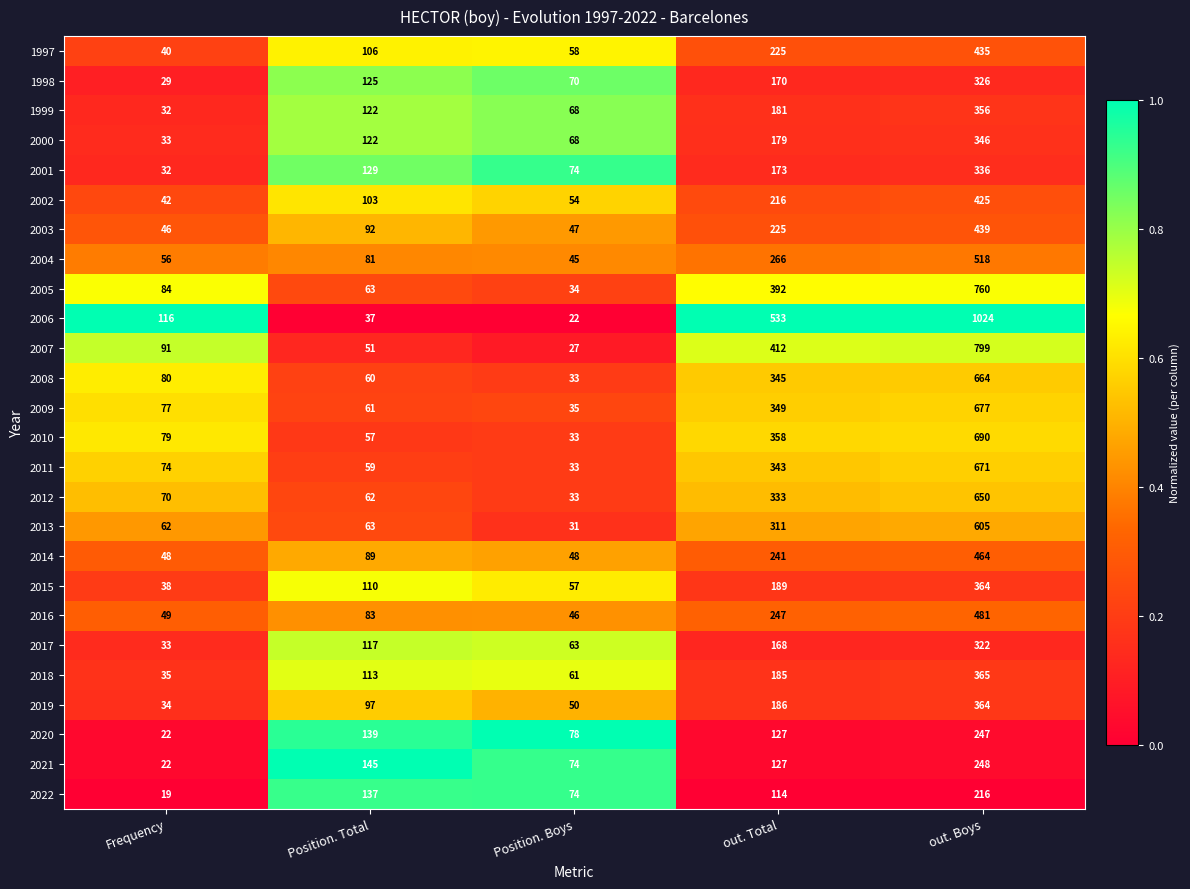

The value of 1997 at out. Total is 225. True or false?

True